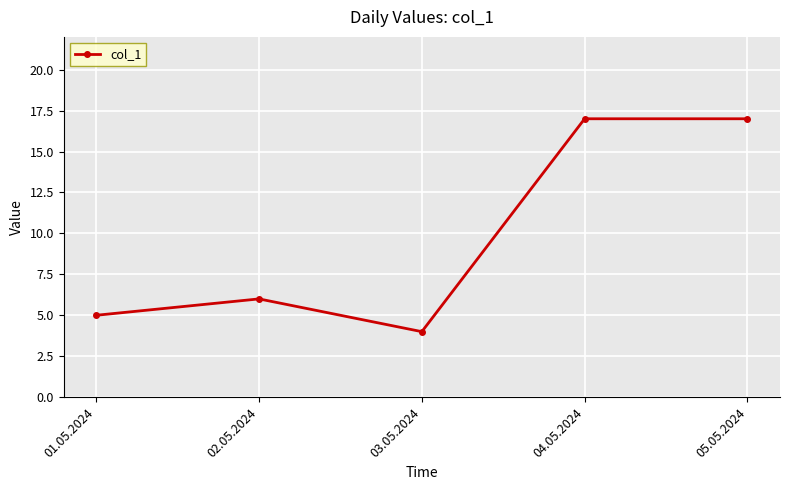

What position from the left is 03.05.2024?

3